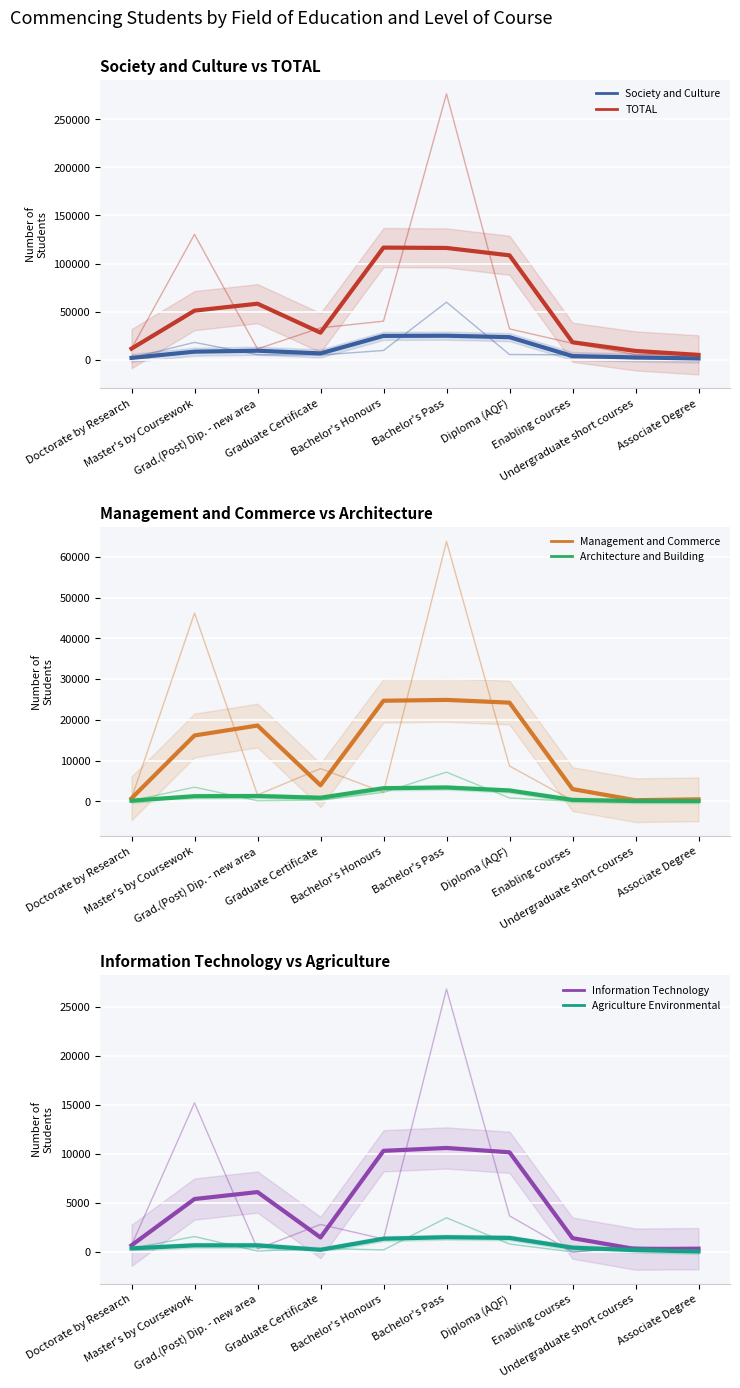

What is the approximate value of Architecture and Building at Diploma (AQF)?

862